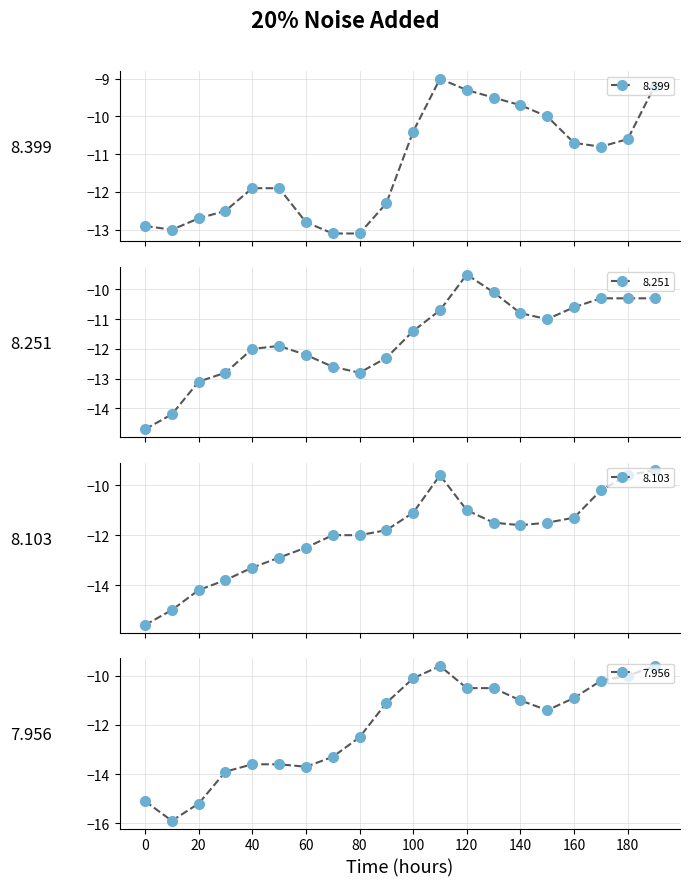

At which label does 7.956 first exceed -11?

100